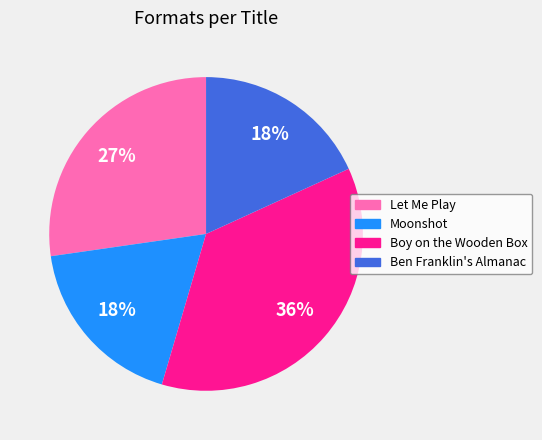

Combined, do Let Me Play and Boy on the Wooden Box account for over 50%?

Yes